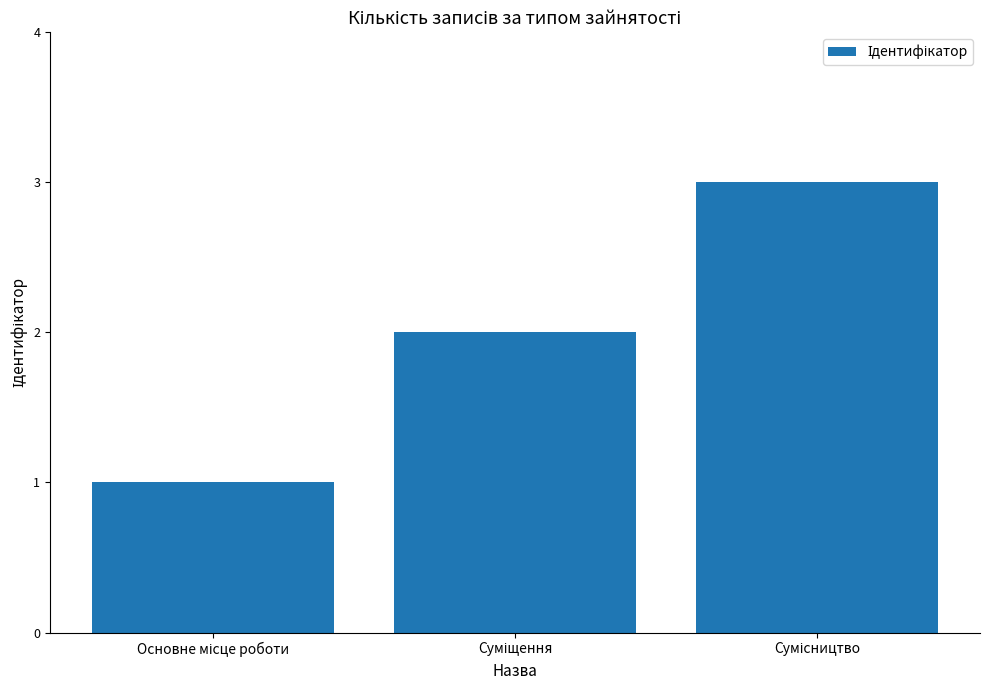

What is the sum of all values?

6